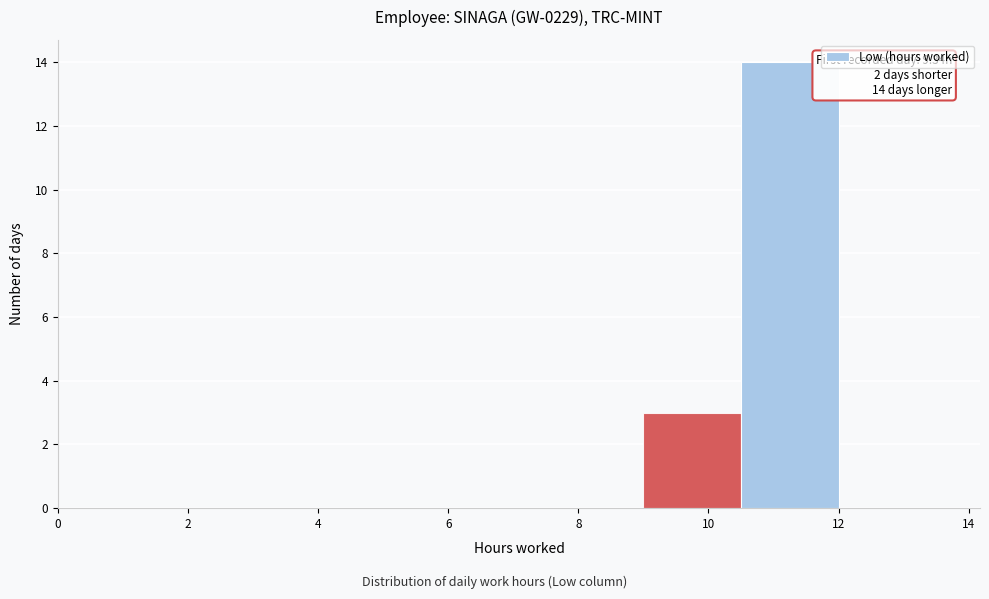

Which range on the x-axis has the tallest bar?

10.5 to 12.0